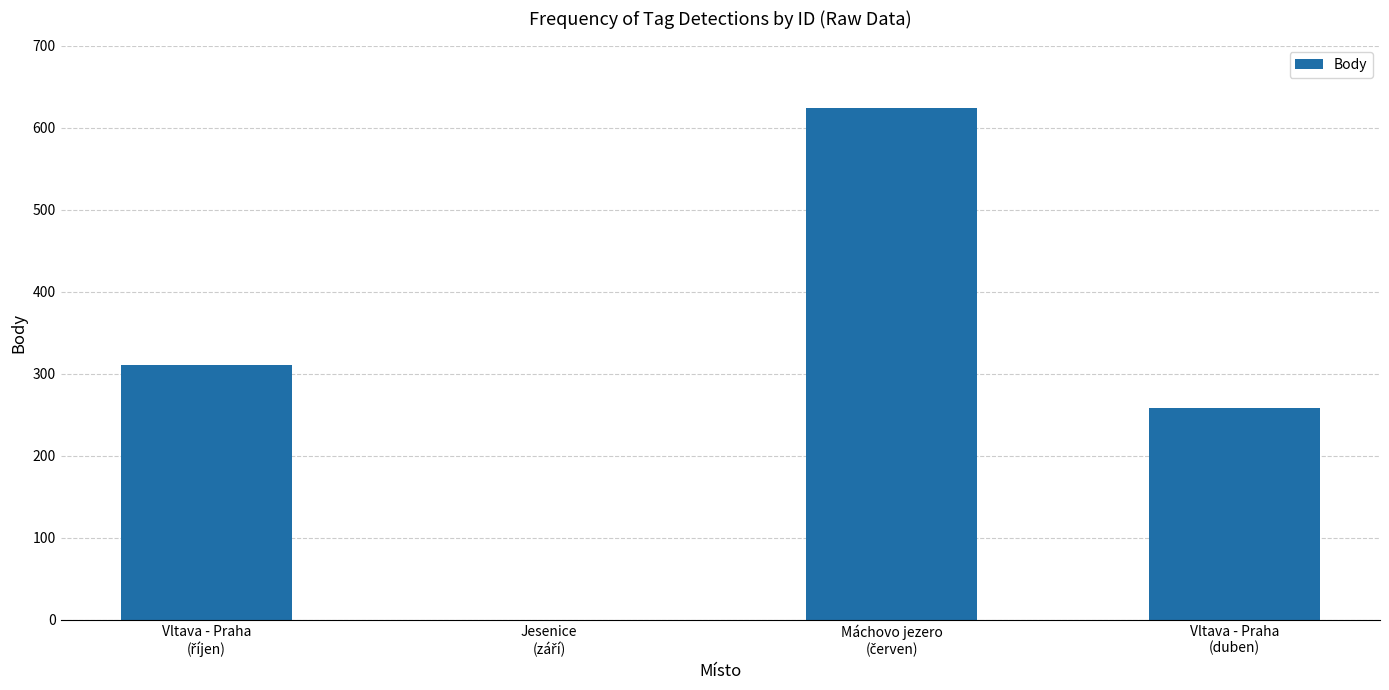

What is the maximum value shown in the chart?

624